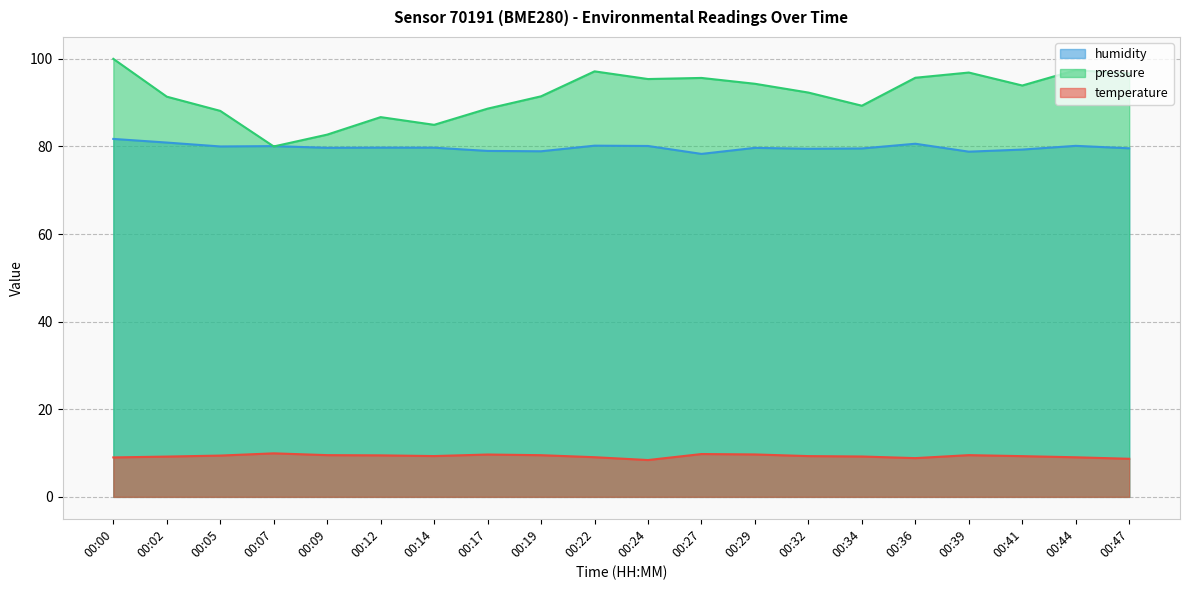

What is the sum of the humidity values at 00:14 and 00:29?

159.4